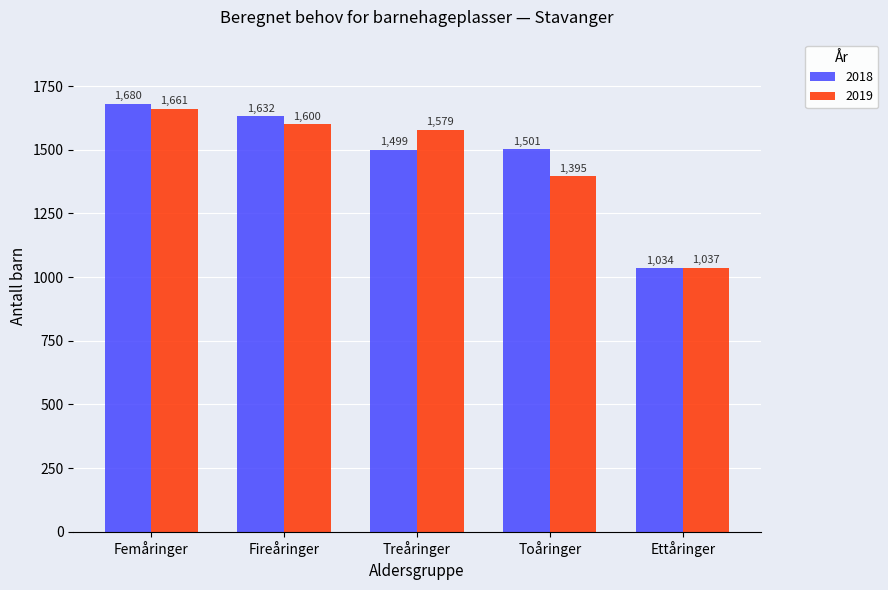

How many bars are there in each group?

2